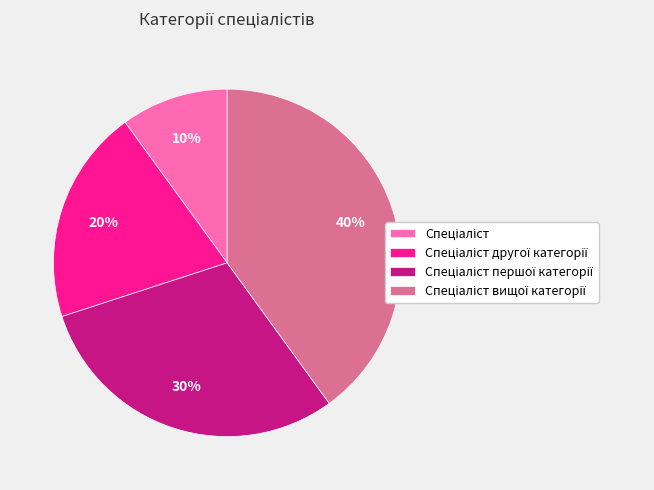

To the nearest percent, what is the average slice percentage?

25%